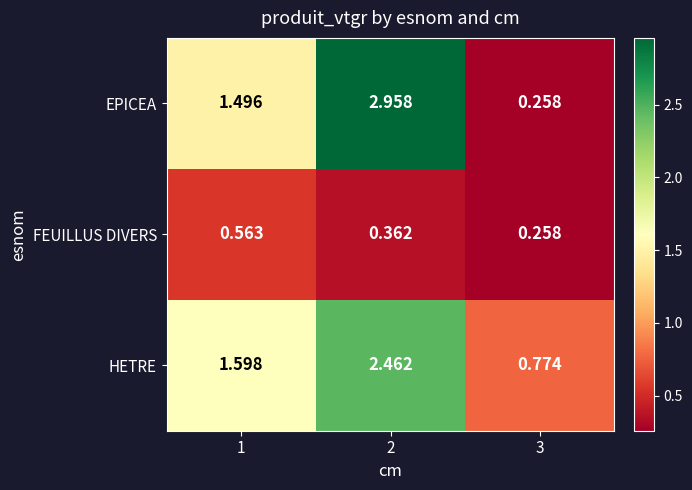

At 2, list the series in order from smallest to largest.

FEUILLUS DIVERS, HETRE, EPICEA